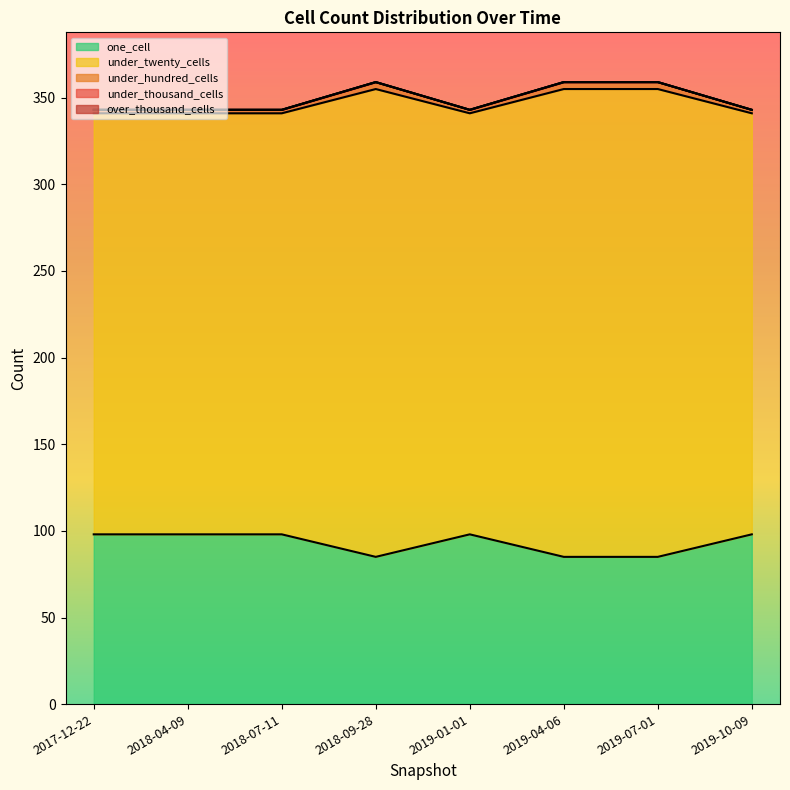

What is the value of the under_twenty_cells point at the 7th from the left?

355